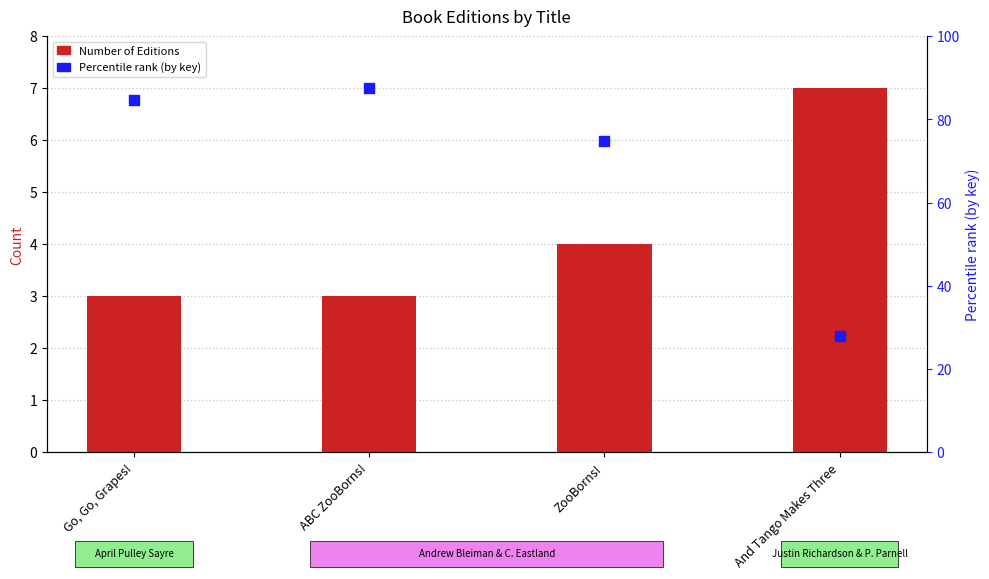

Is the value of Number of Editions at And Tango Makes Three greater than the value of Percentile rank (by key) at ABC ZooBorns!?

No